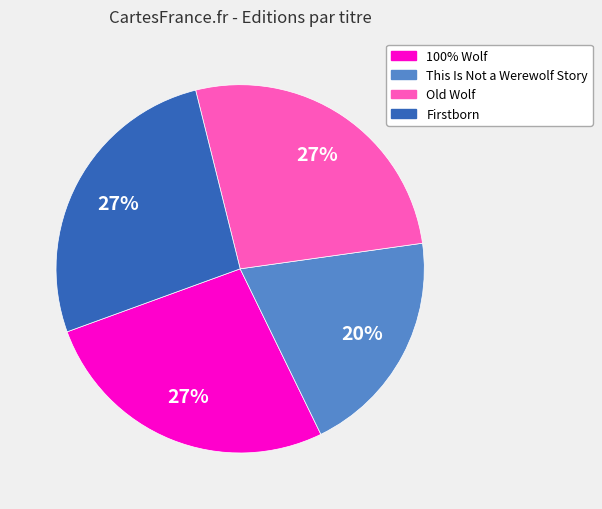

To the nearest percent, what portion does This Is Not a Werewolf Story represent?

20%